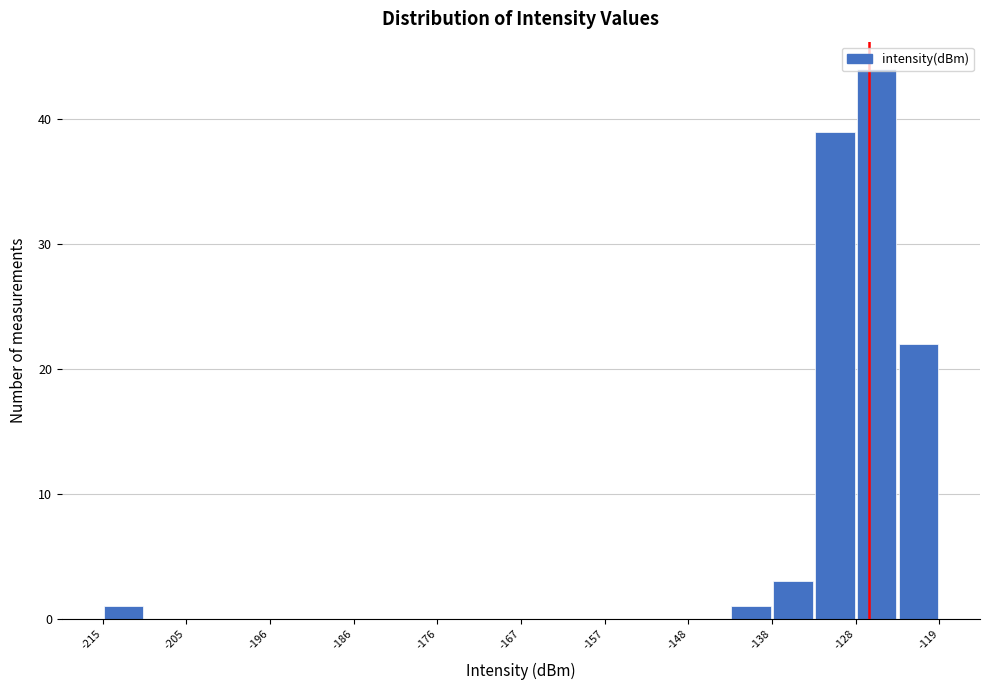

Which range on the x-axis has the tallest bar?

-128 to -123